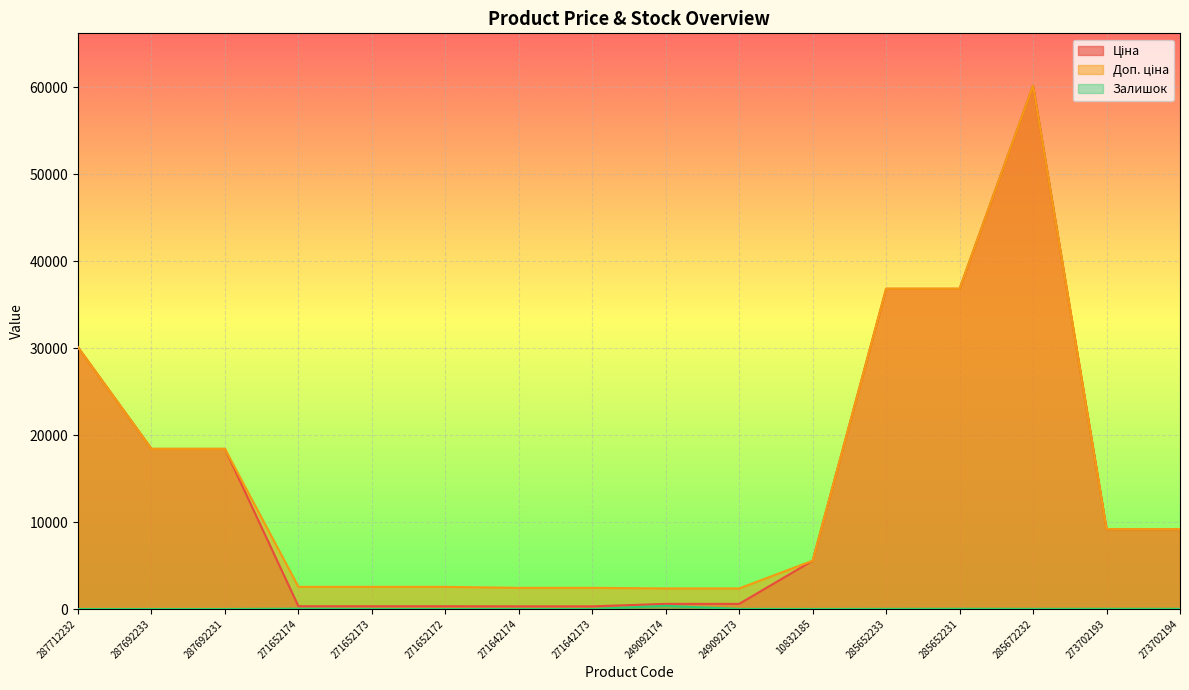

Reading right to left, extract all data points from this chart.

Ціна: 9196.3	9196.3	60205.6	36841.8	36841.8	5560.3	591.6	591.6	304.1	304.1	318.3	318.3	318.3	18420.9	18420.9	30102.8
Доп. ціна: 9196.3	9196.3	60205.6	36841.8	36841.8	5560.3	2366.5	2366.5	2432.8	2432.8	2546.4	2546.4	2546.4	18420.9	18420.9	30102.8
Залишок: 18.0	20.0	16.0	23.0	14.0	3.0	14.0	365.0	10.0	14.0	5.0	15.0	38.0	0.0	0.0	0.0